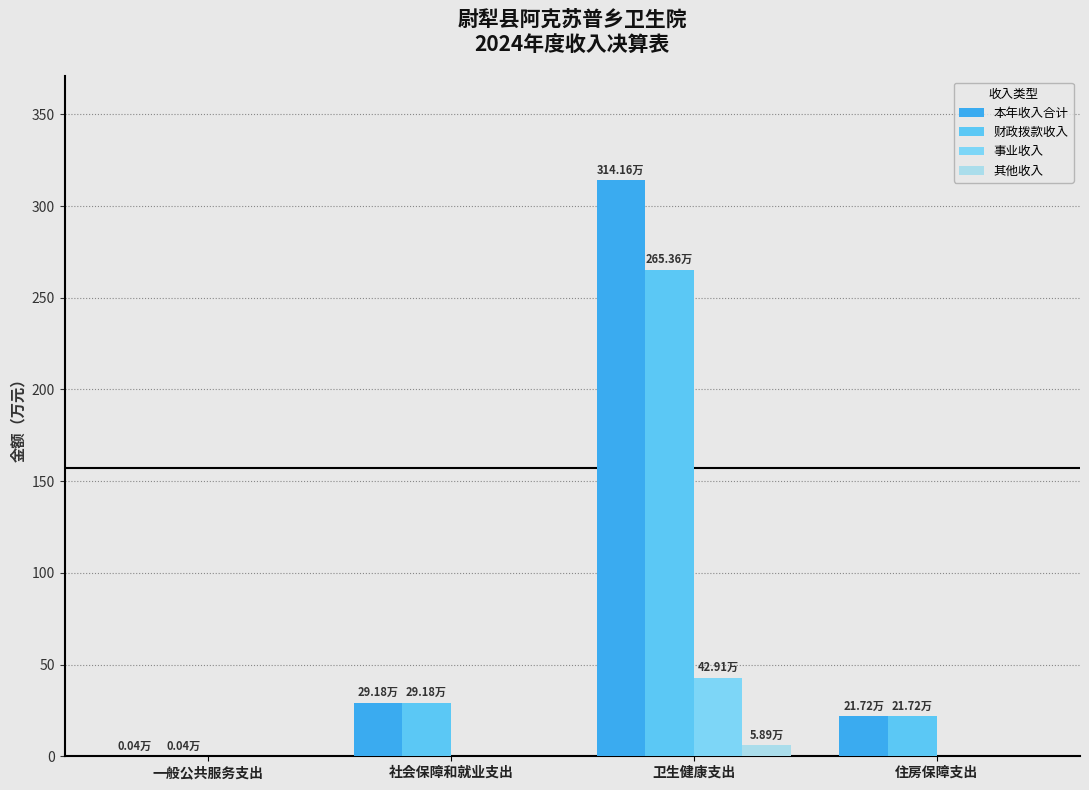

Is it true that 其他收入 equals 0.0 at 社会保障和就业支出?

True